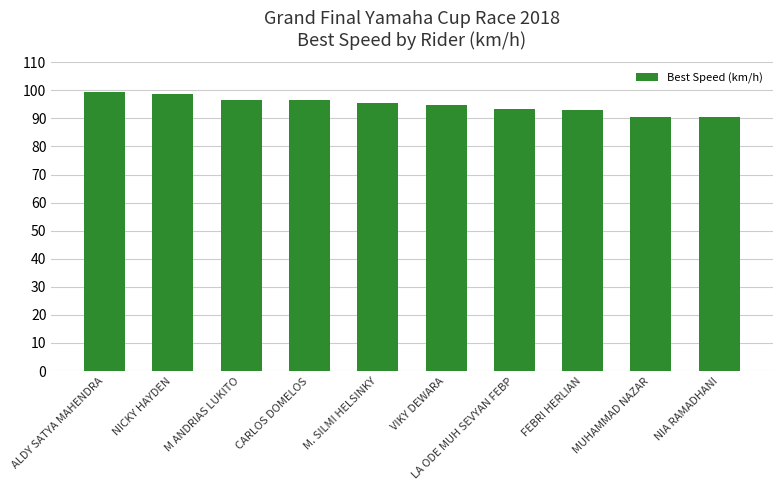

What is the minimum value shown in the chart?

90.3